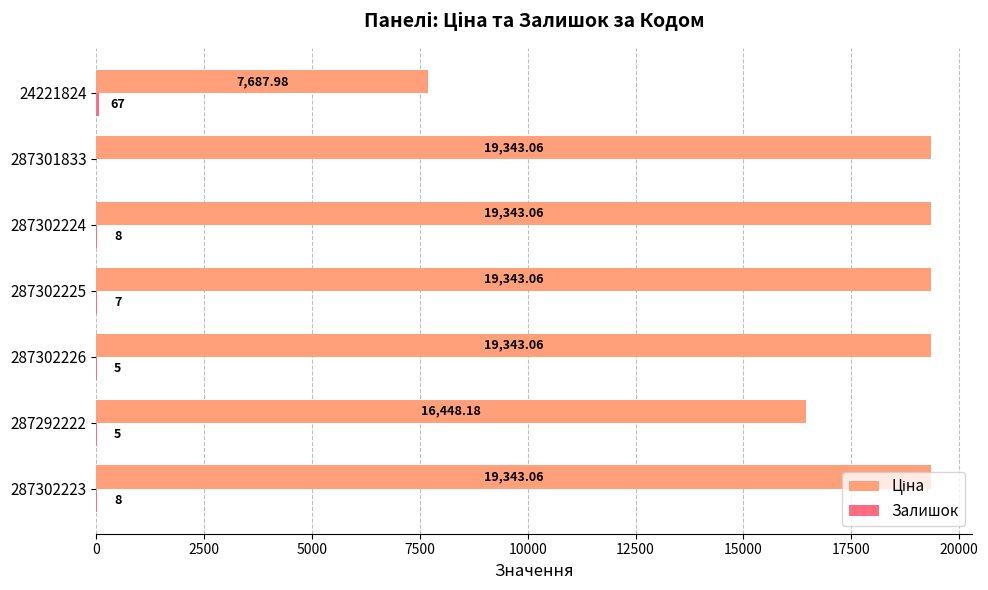

What is the total value across all series at 24221824?

7755.0